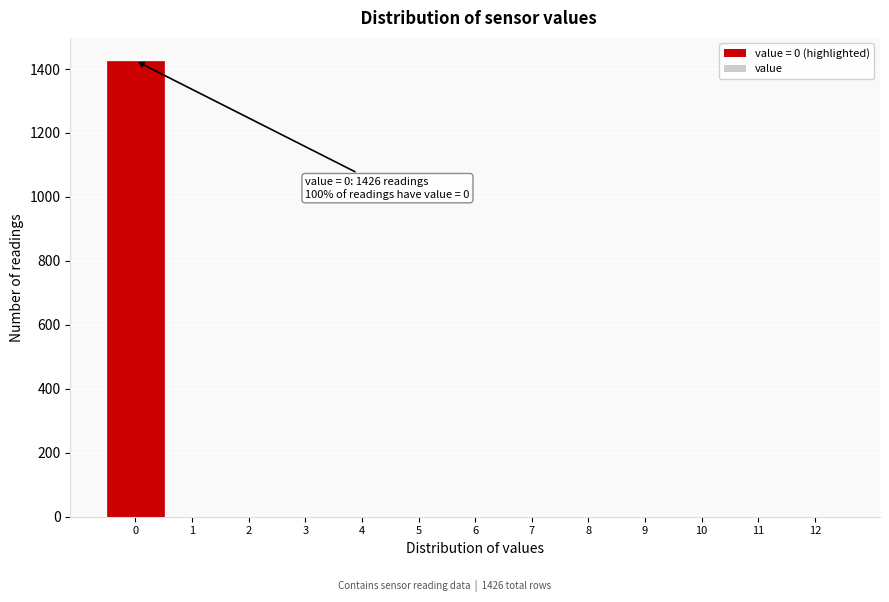

Over which range of the x-axis is the bar tallest?

-0.5 to 0.5